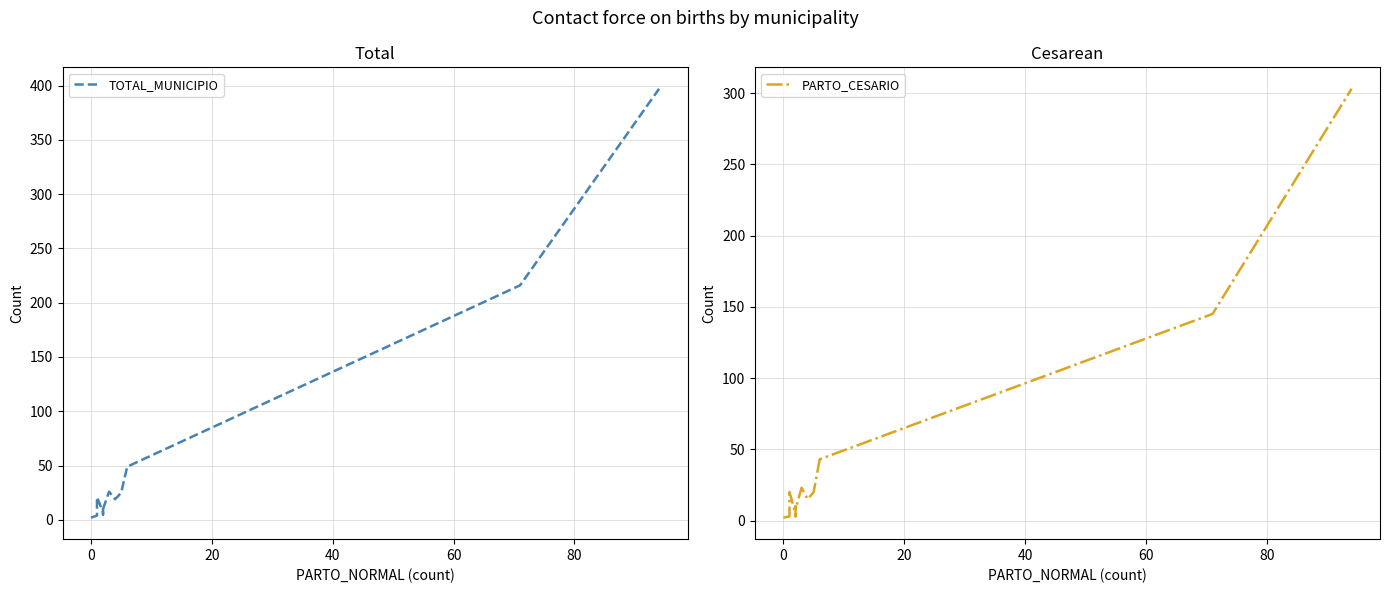

In PARTO_CESARIO, how many points are lower than both neighbors (excluding endpoints)?

3